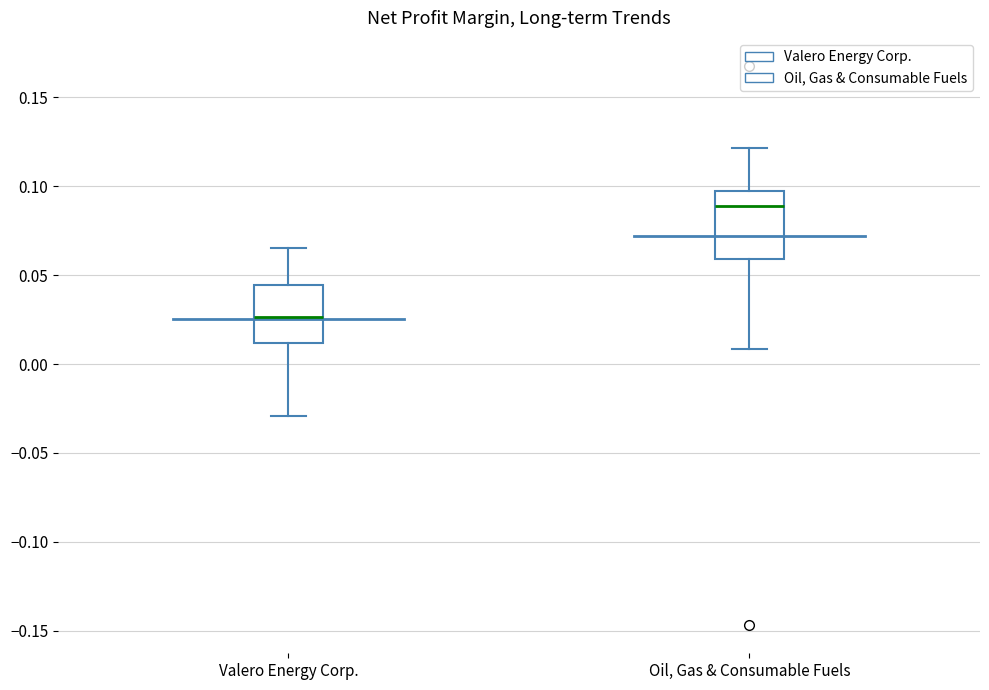

Reading left to right, read every box against the y-axis: the position of its median line, the range the box covers, and the ends of its whiskers. The values are not printed on the chart, so give them approximately, as read against the axis.

Valero Energy Corp.: median 0.025, box 0.010 to 0.045, whiskers -0.030 to 0.065
Oil, Gas & Consumable Fuels: median 0.090, box 0.060 to 0.095, whiskers 0.010 to 0.120